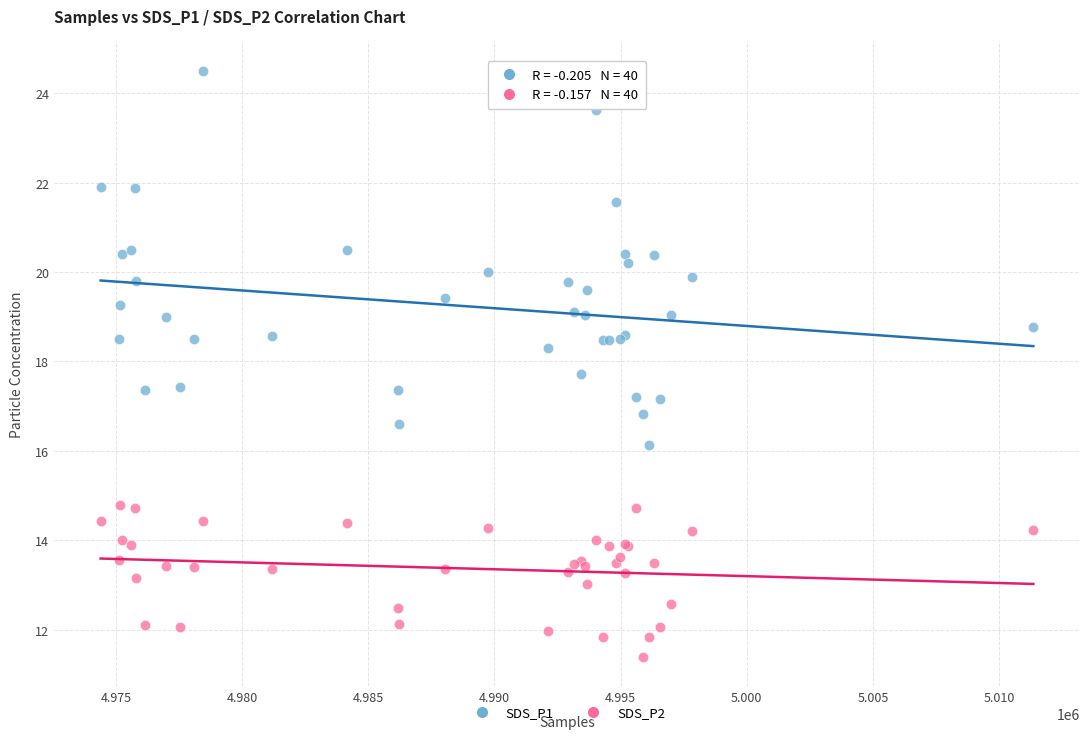

What are all the series names shown in the legend?

SDS_P1, SDS_P2